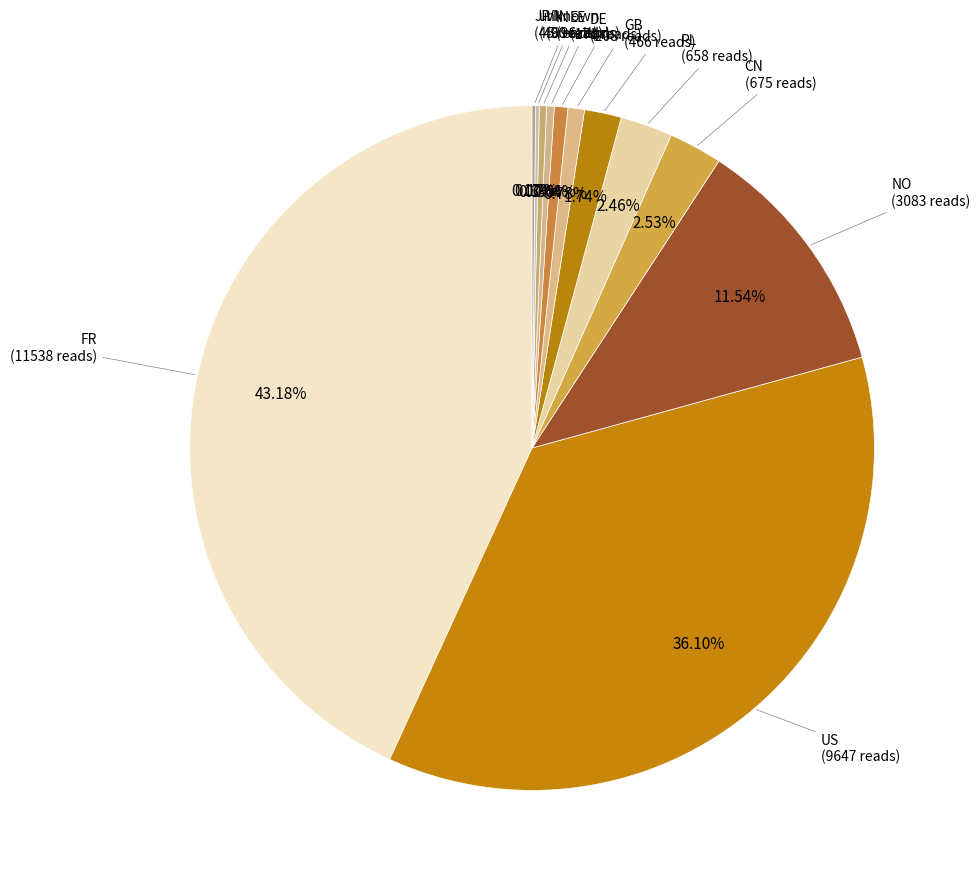

What is the largest slice in the pie chart?

FR